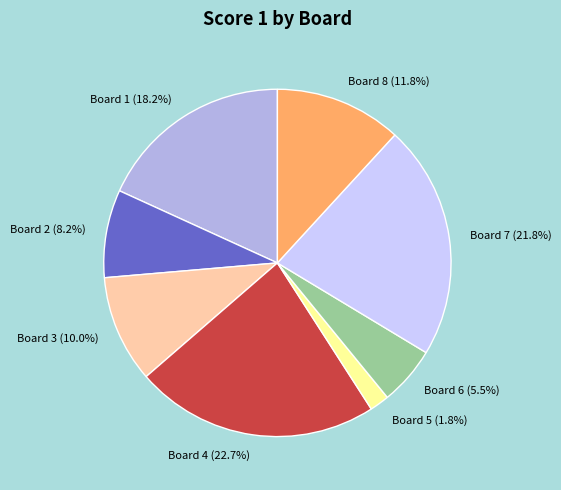

To the nearest percent, what is the difference between the largest and smallest slice percentages?

21%